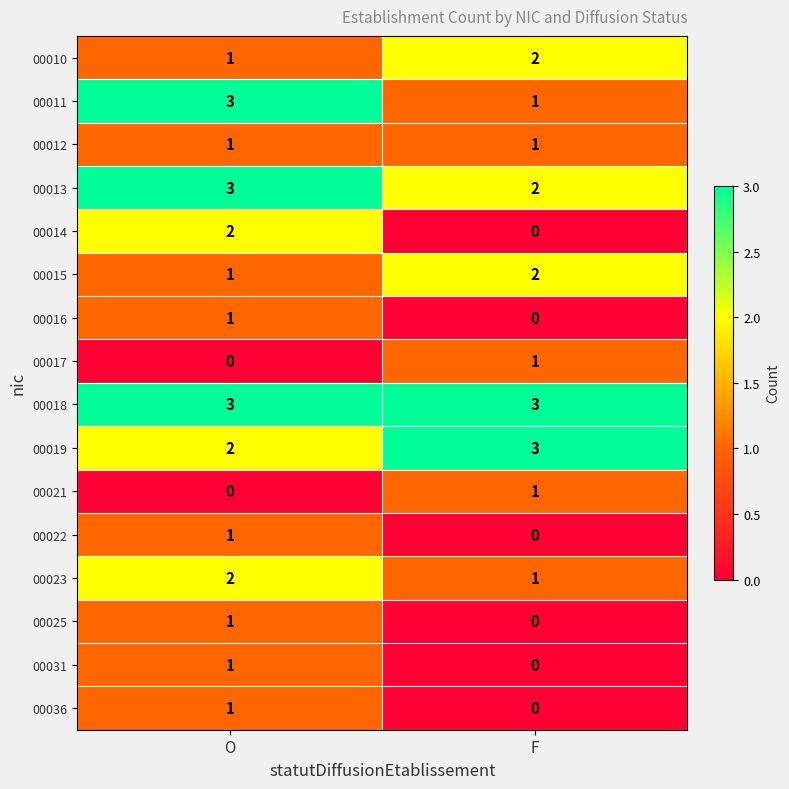

How many series are shown in this chart?

16